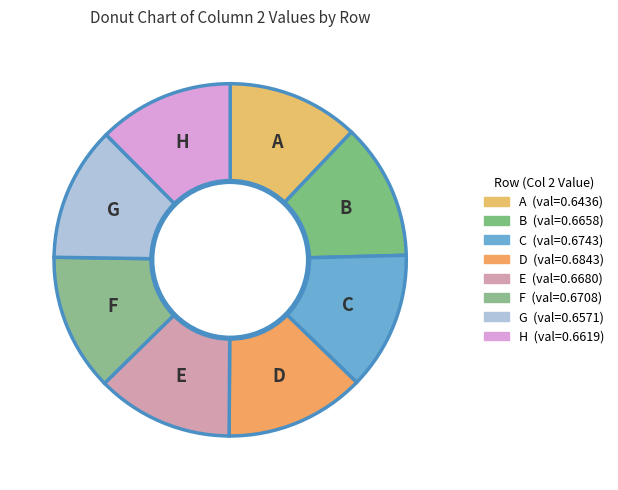

To the nearest percent, what is the combined percentage of F and E?

25%